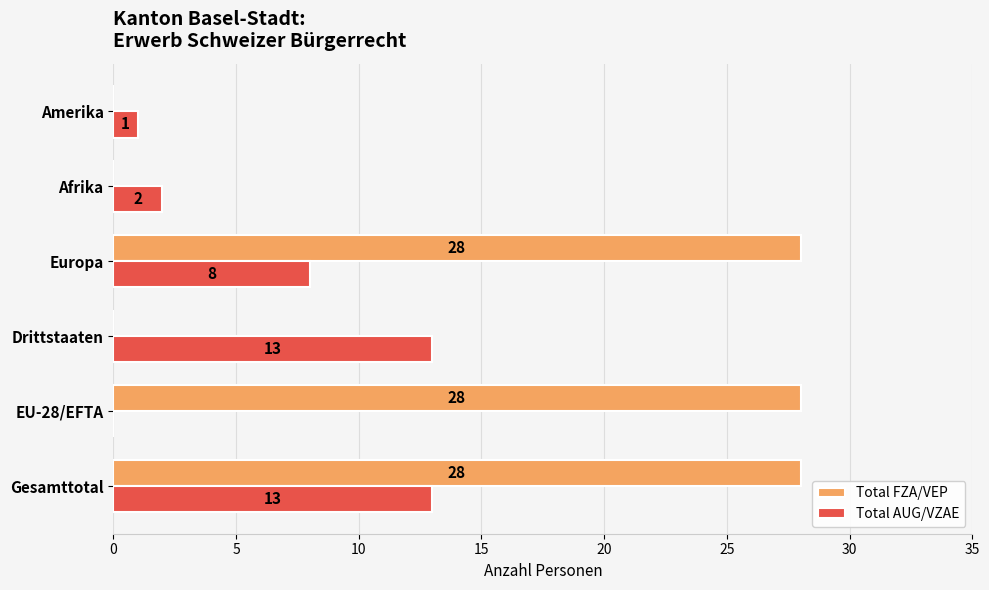

True or false: Total AUG/VZAE has a value of -9 at EU-28/EFTA.

False